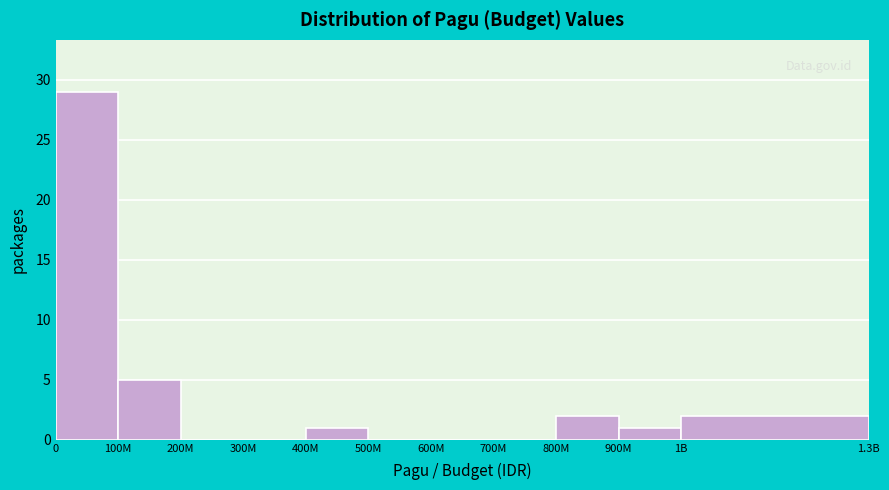

Reading left to right, list all the values displayed in this chart.

0=29	100M=5	200M=0	300M=0	400M=1	500M=0	600M=0	700M=0	800M=2	900M=1	1B=2